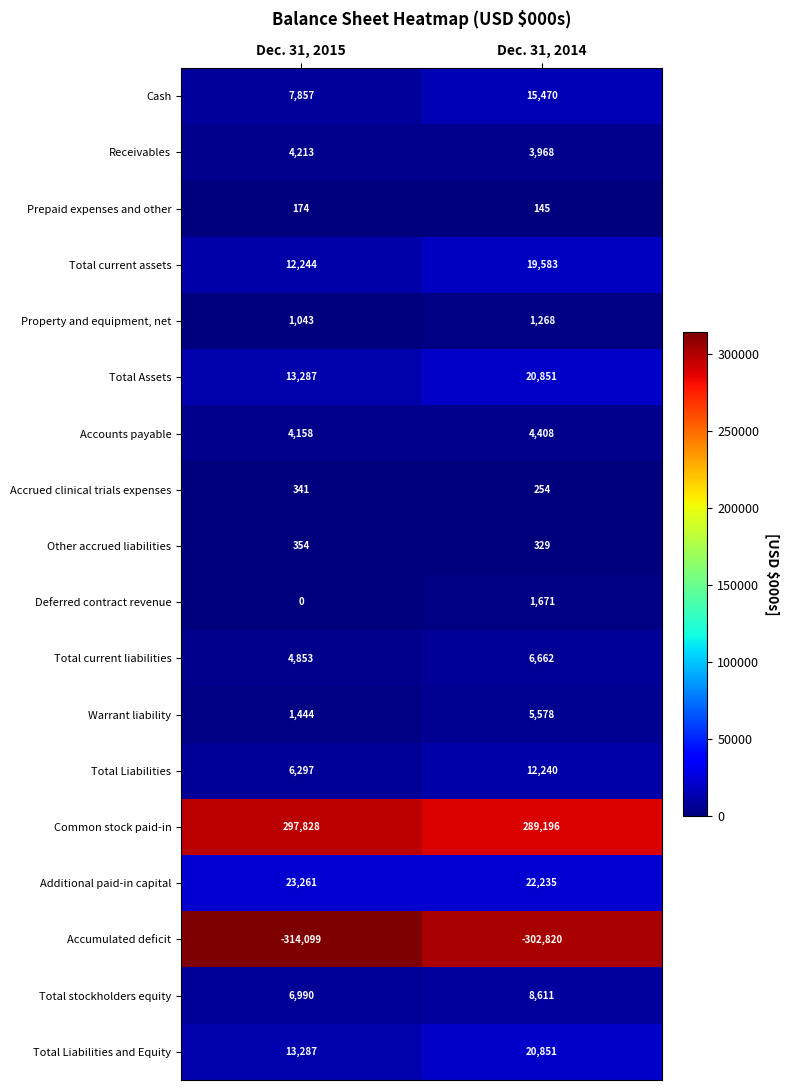

What is the difference between the highest and lowest values at Dec. 31, 2015?

611927